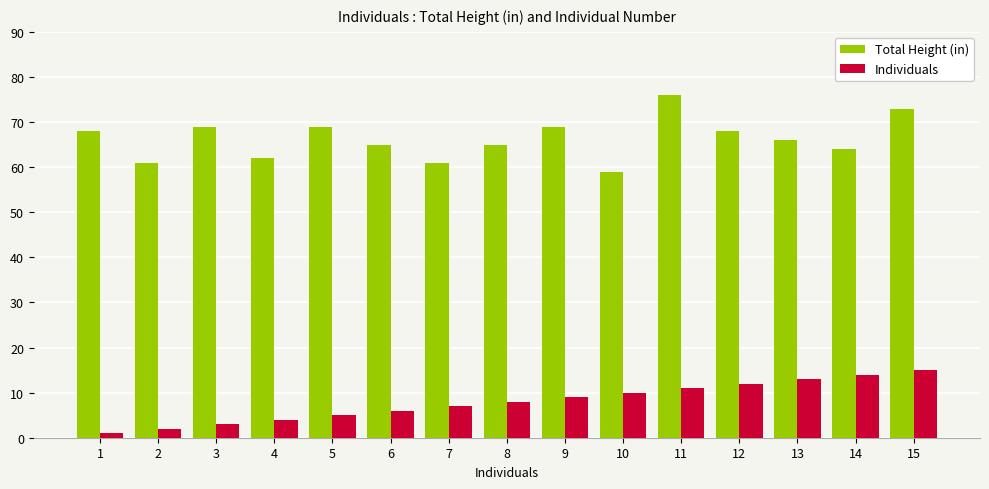

Is it true that Individuals equals 2 at 9?

False